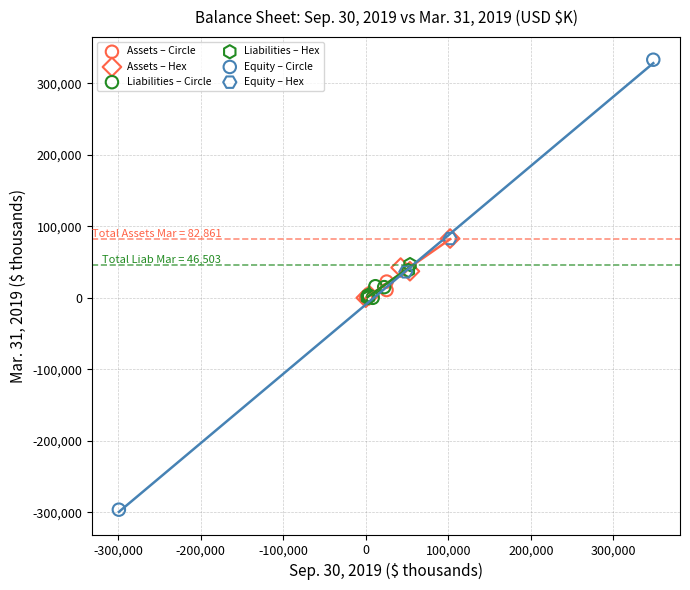

What are all the series names shown in the legend?

Assets – Circle, Assets – Hex, Liabilities – Circle, Liabilities – Hex, Equity – Circle, Equity – Hex